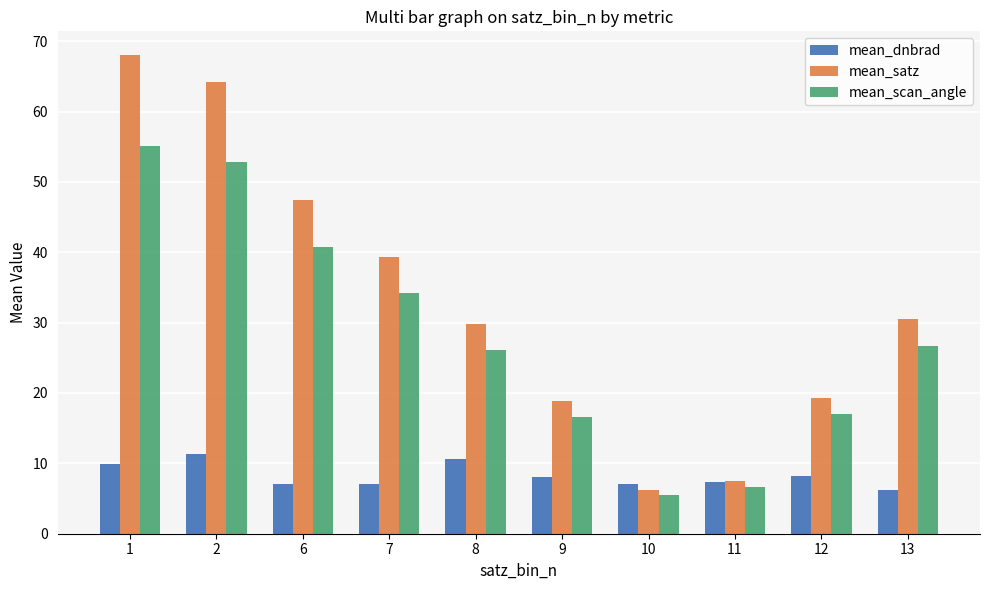

What is the value of the mean_dnbrad bar at the 6th from the left?

8.1